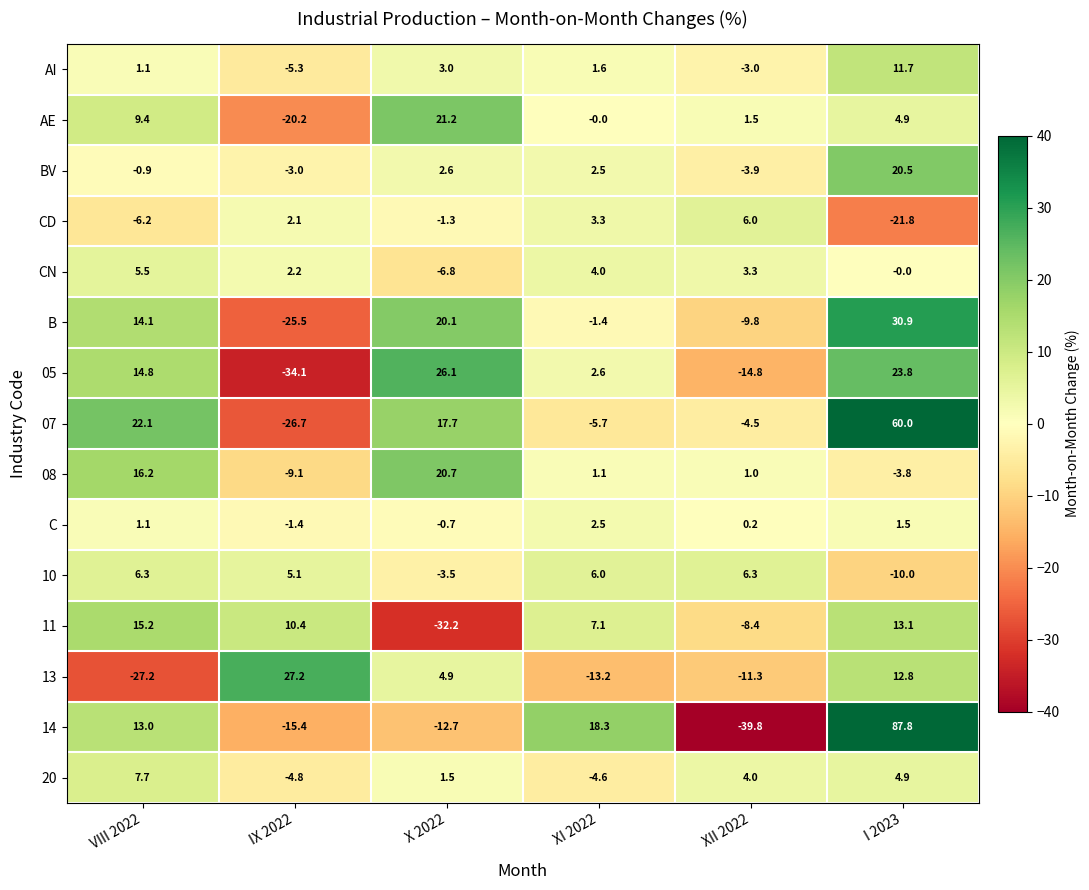

What is the smallest value displayed?

-39.8